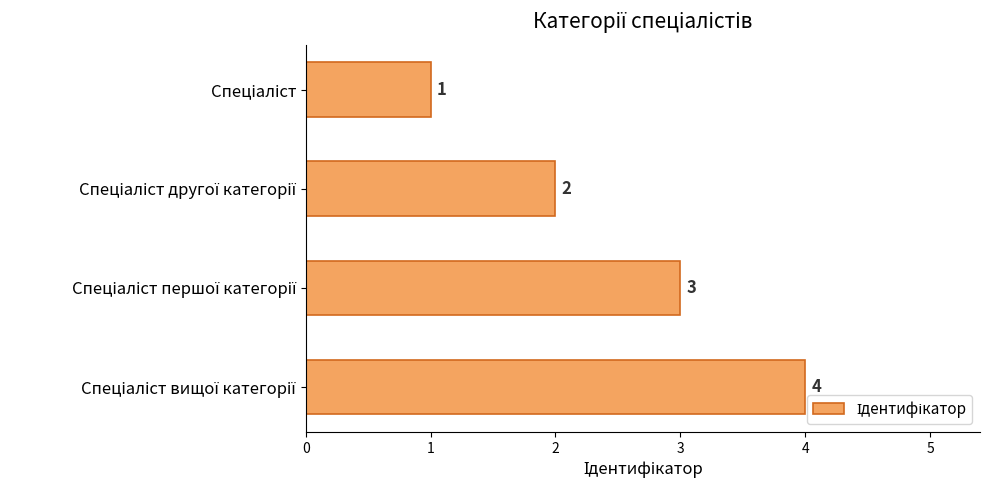

What is the sum of all values?

10